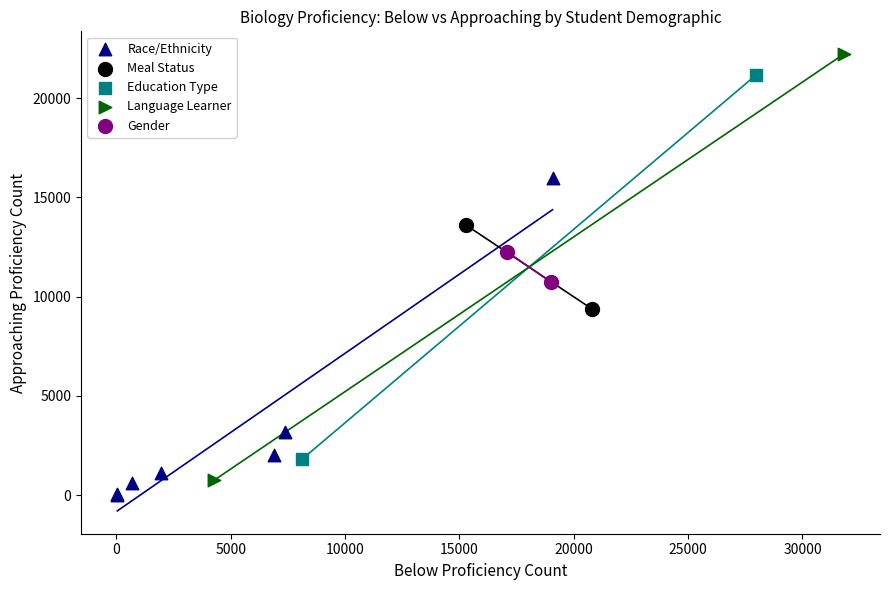

What are all the series names shown in the legend?

Race/Ethnicity, Meal Status, Education Type, Language Learner, Gender